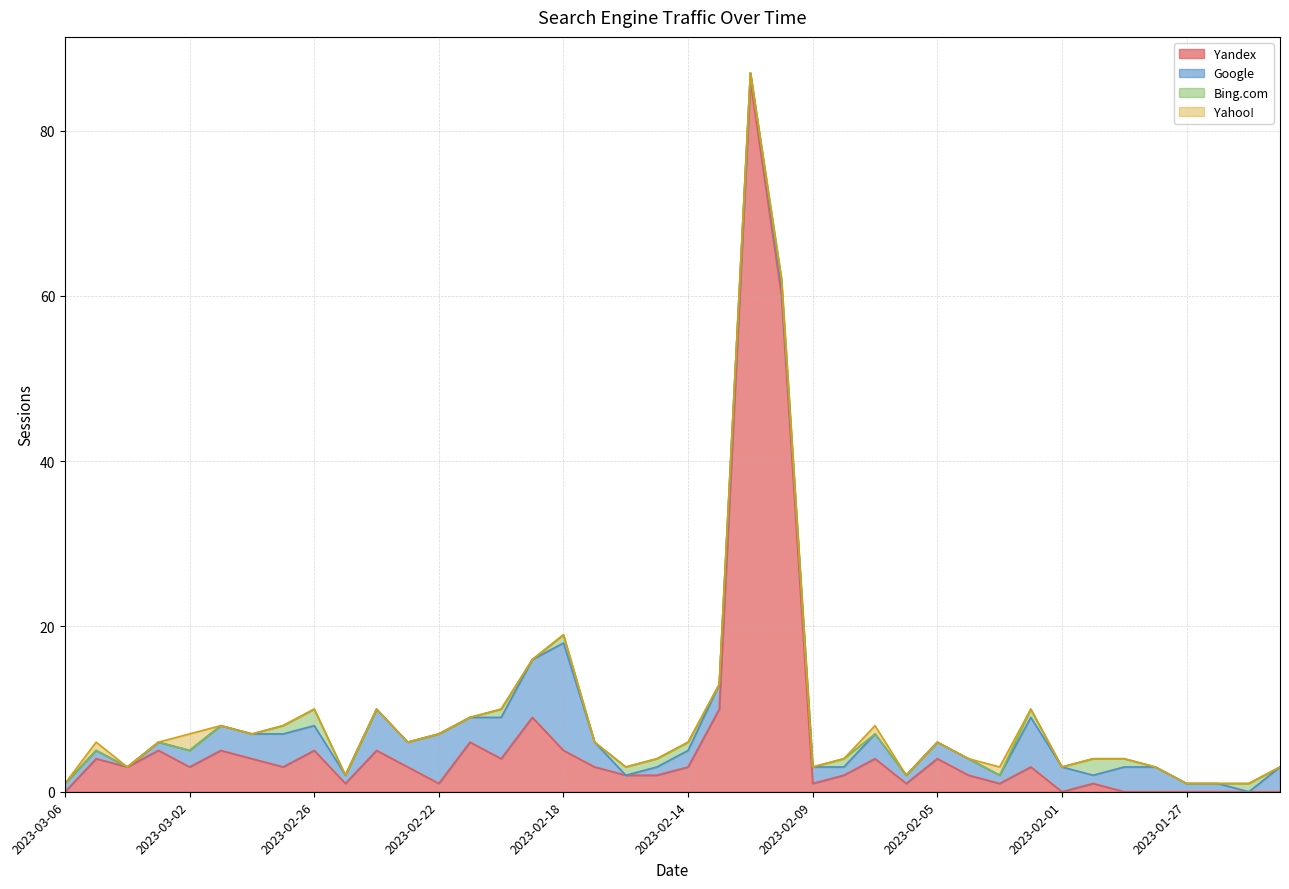

What position from the left is 2023-02-19?

16